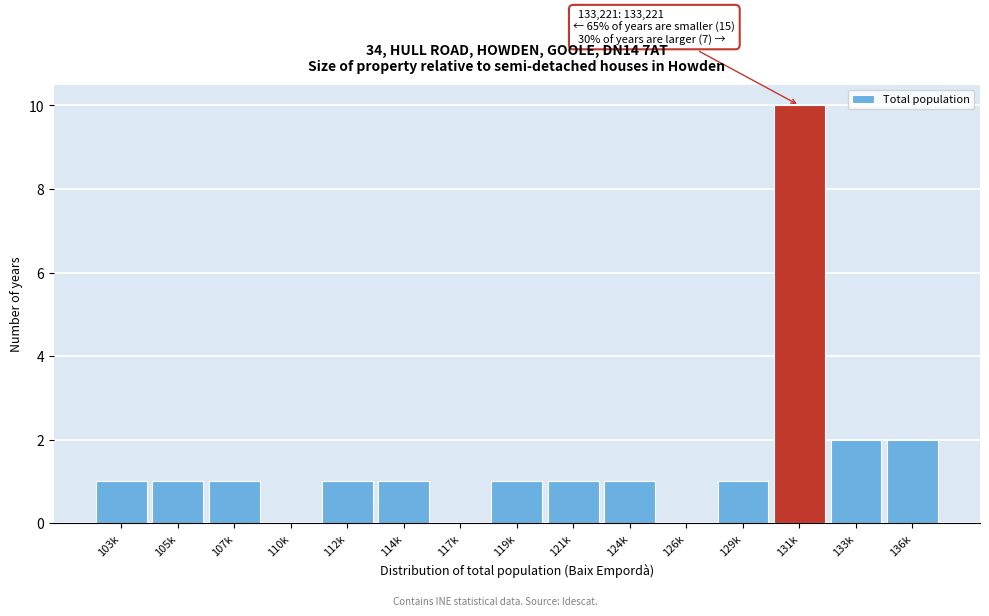

Reading right to left, list all the values displayed in this chart.

136k=2	133k=2	131k=10	129k=1	126k=0	124k=1	121k=1	119k=1	117k=0	114k=1	112k=1	110k=0	107k=1	105k=1	103k=1